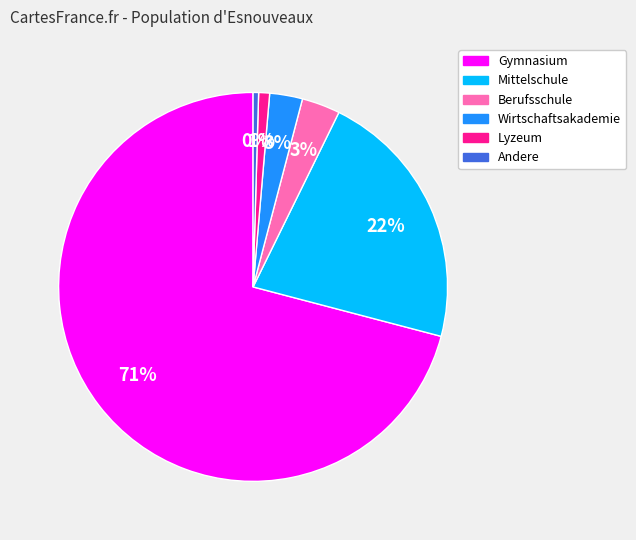

Do Berufsschule and Mittelschule together represent more than half of the pie?

No